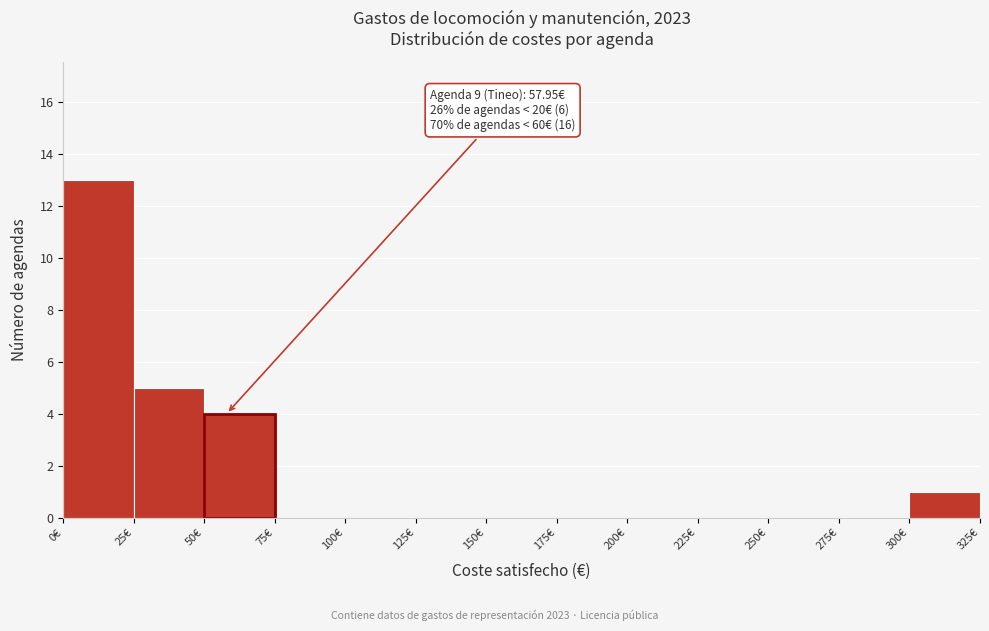

Over which range of the x-axis is the bar tallest?

0 to 25